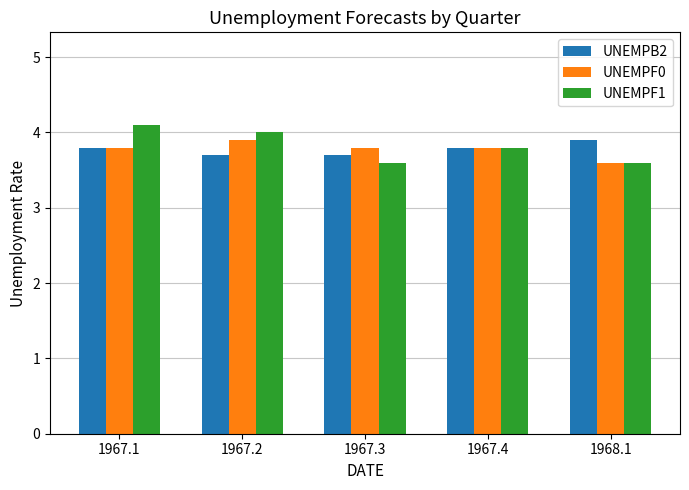

The value of UNEMPF1 at 1967.1 is 4.1. True or false?

True